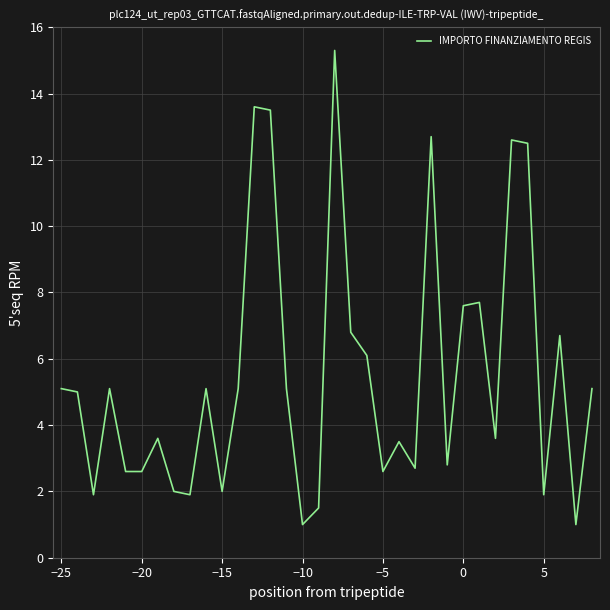

What is the greatest value displayed?

15.3